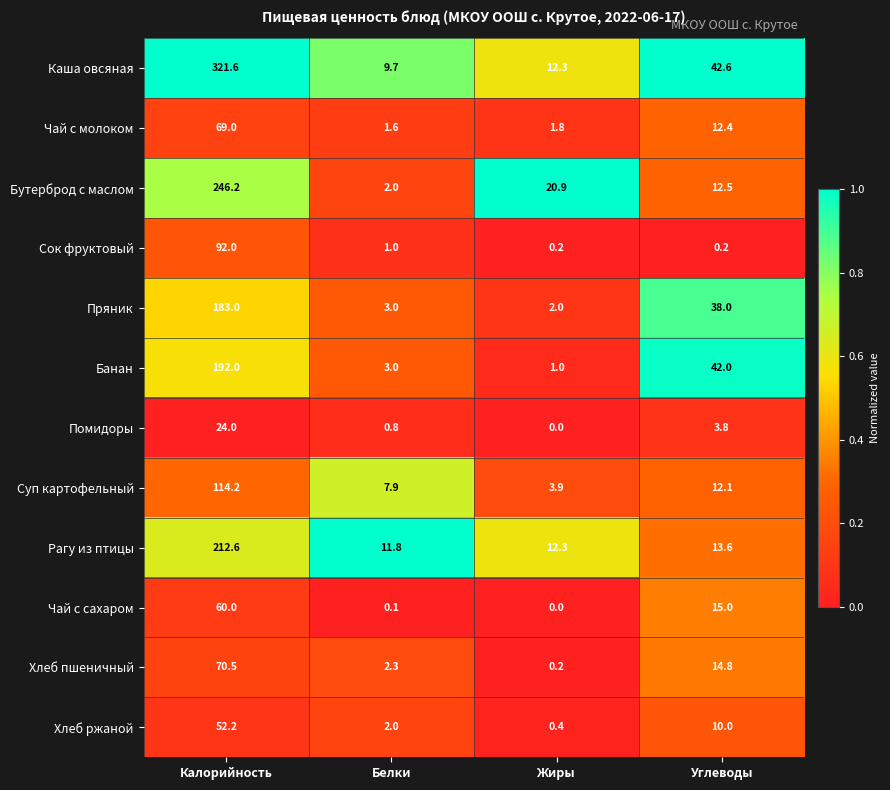

At which category is the sum across all series the highest?

Калорийность